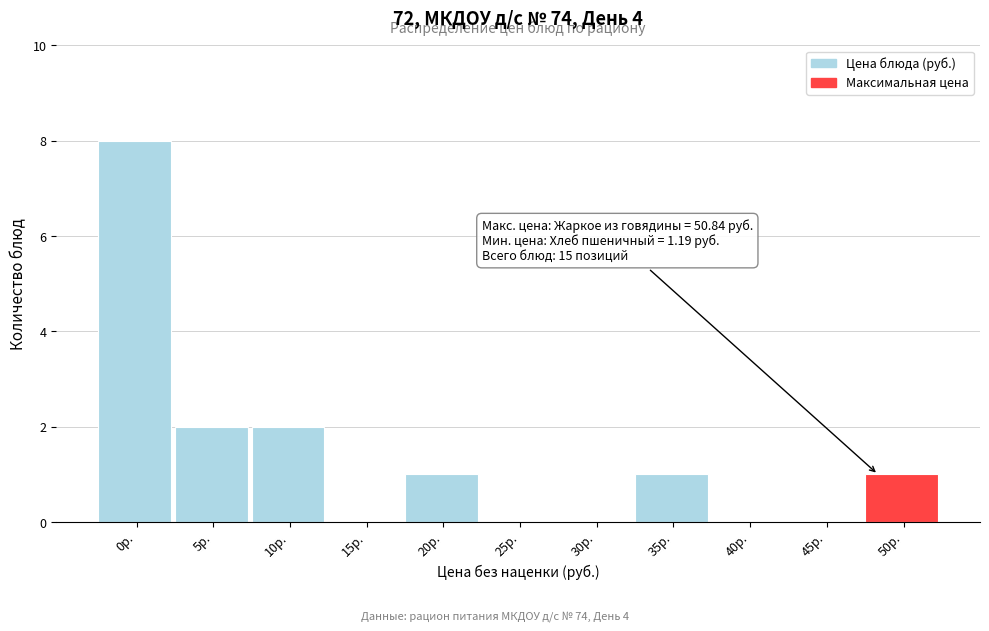

The value at 15р. is 4. True or false?

False